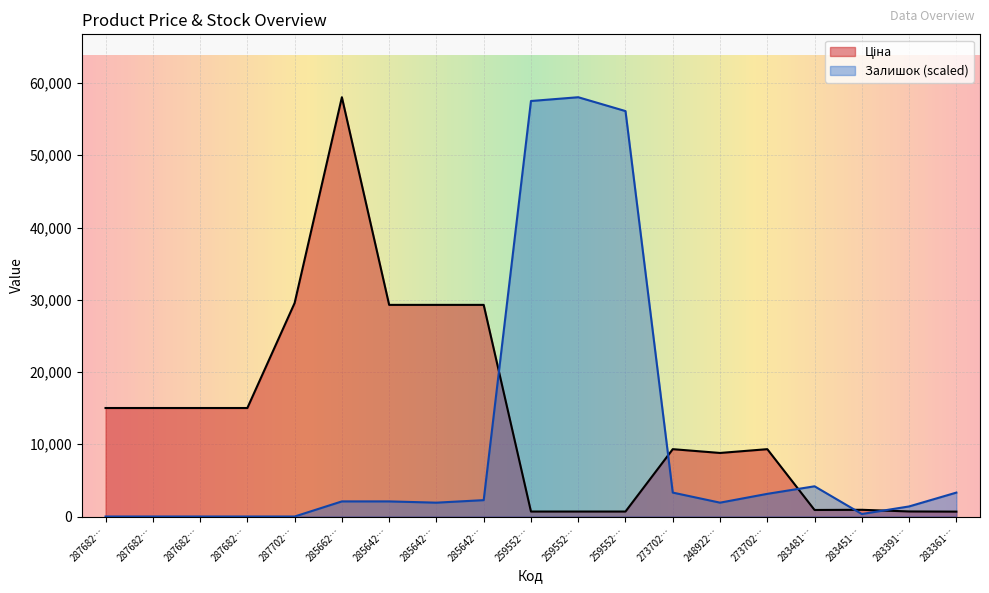

Which series changed the most between 273702… and 248922…?

Залишок